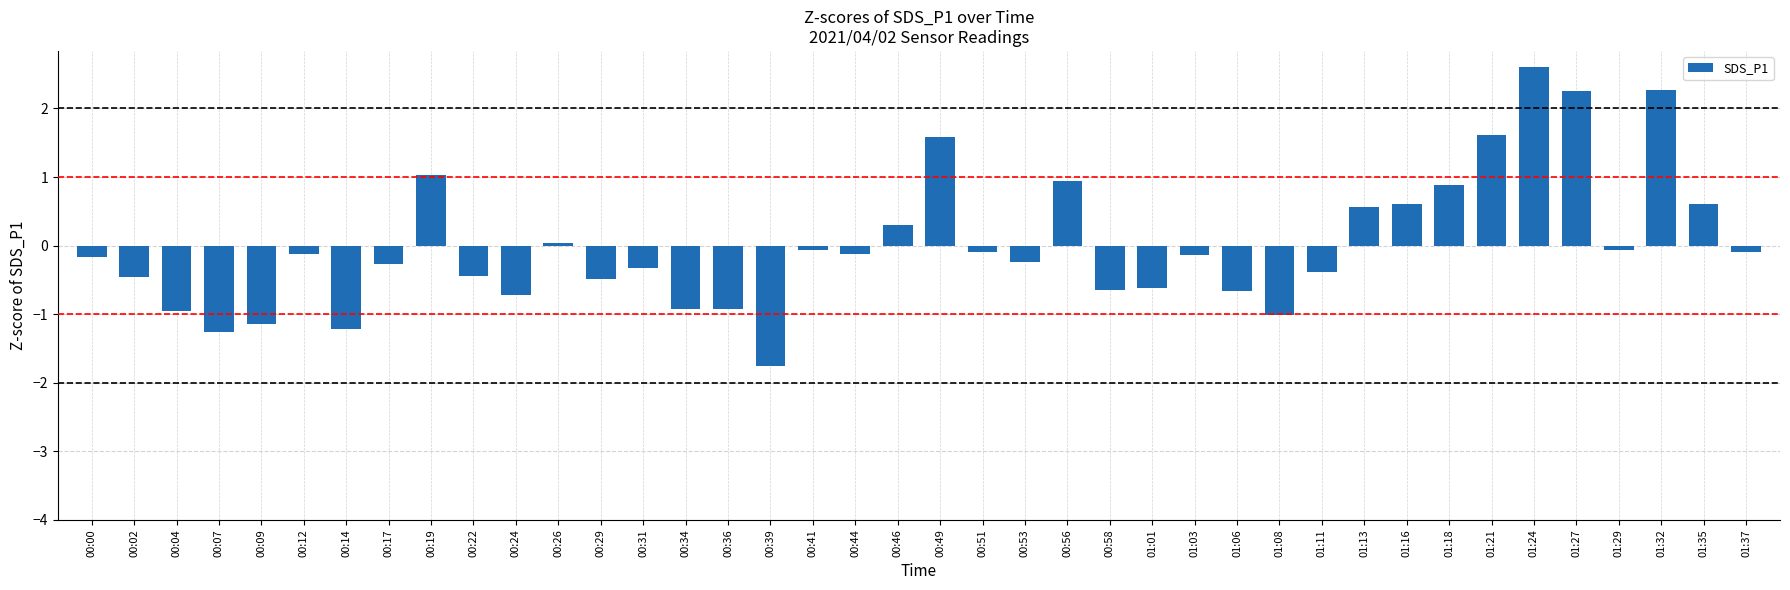

How many bars are there in total?

40